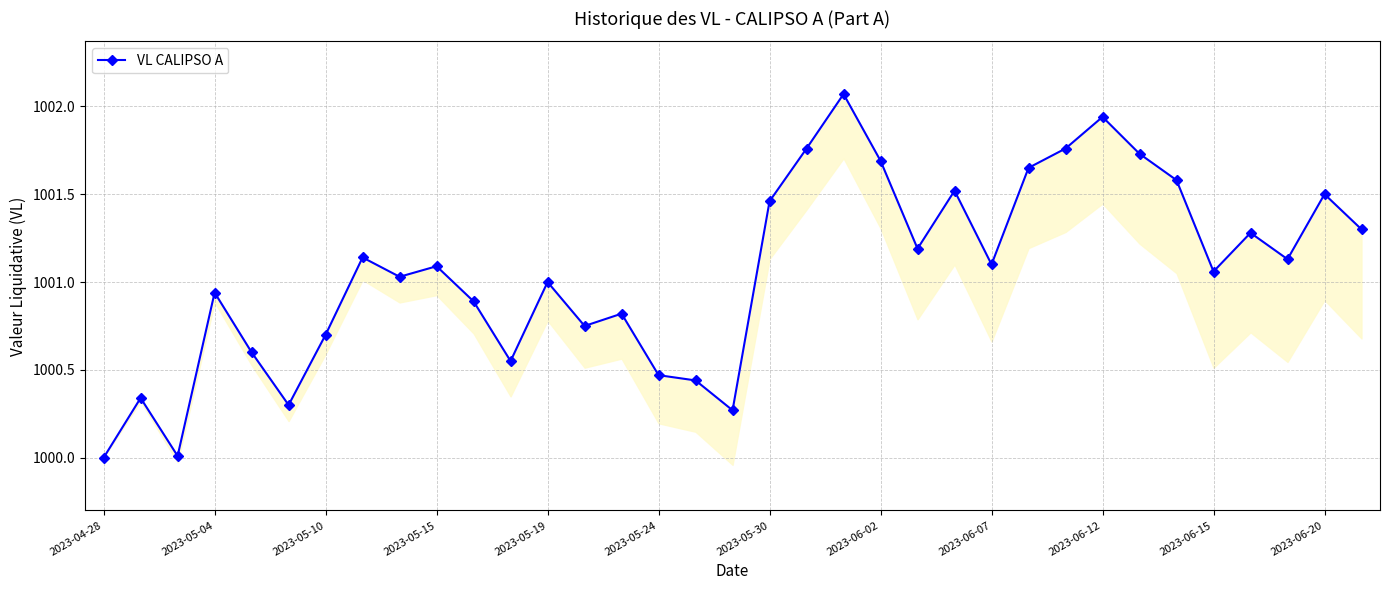

Approximately how many times larger is the value at 2023-05-15 compared to 31?

1.0